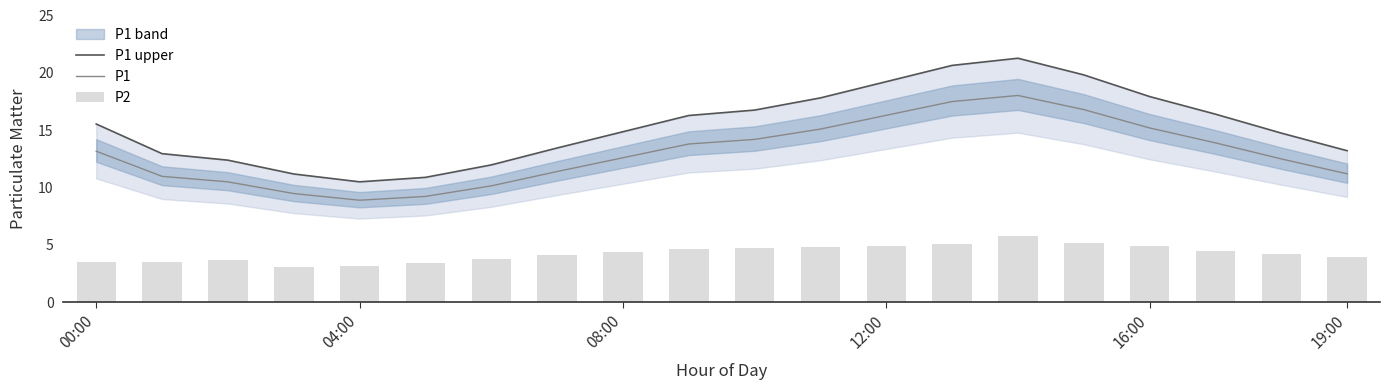

True or false: P1 has a value of 19.7 at 08:00.

False